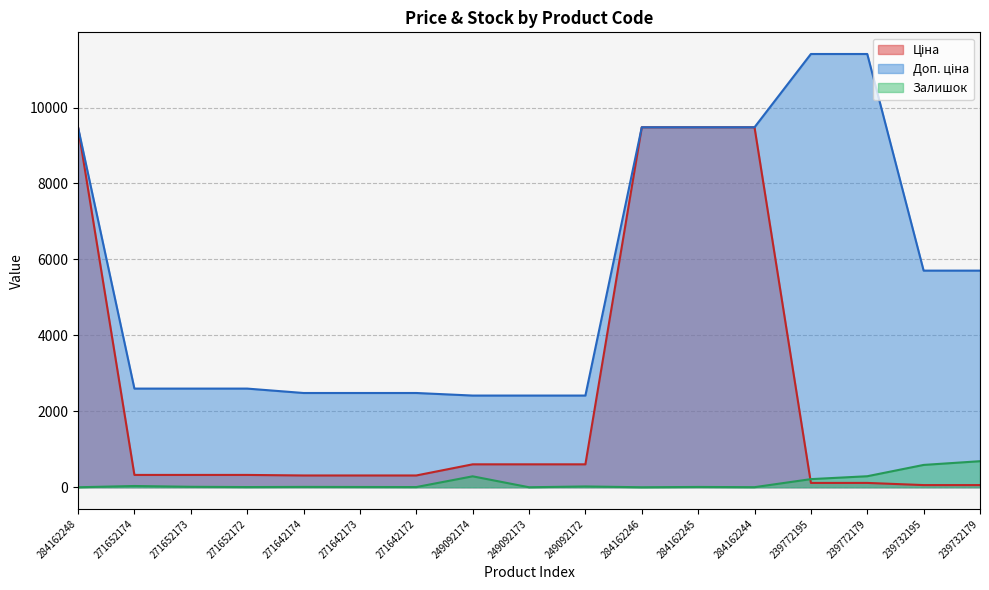

Is it true that Залишок equals 0.0 at 284162246?

True